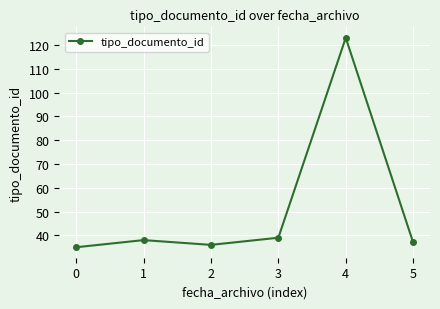

Which category has the highest value across all series?

4